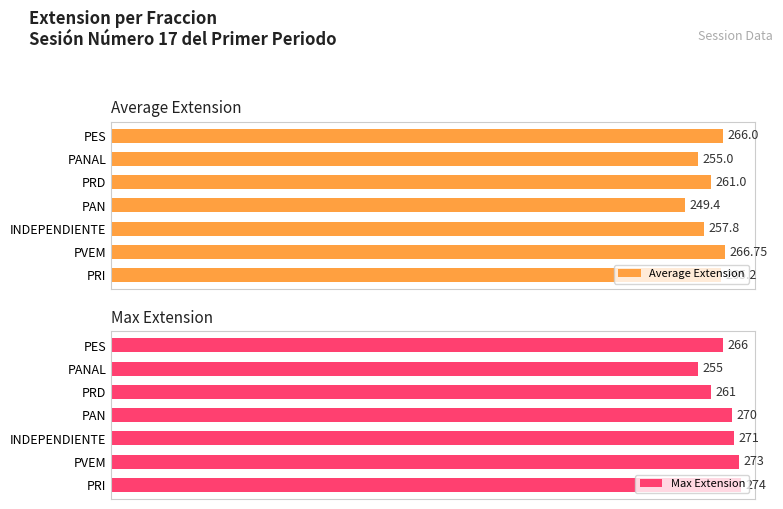

How many bars are there in total?

14